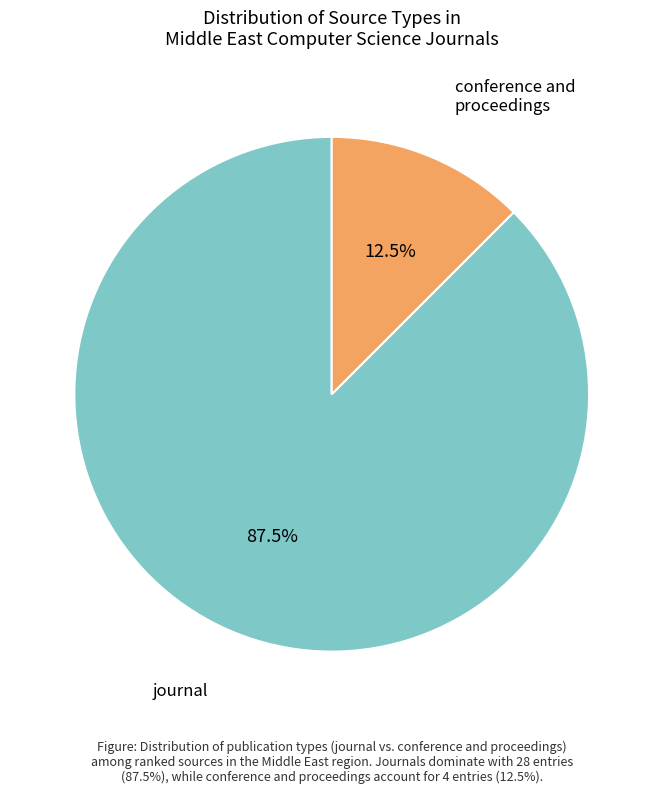

Is there any slice that represents more than half of the pie?

Yes